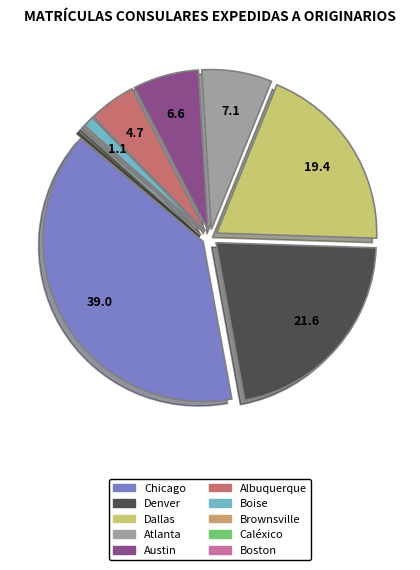

Is the sum of Atlanta and Dallas greater than half?

No